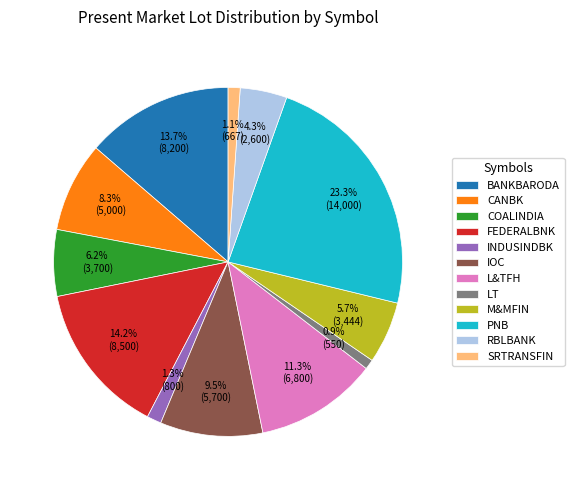

To the nearest percent, what percentage of the pie is FEDERALBNK?

14%